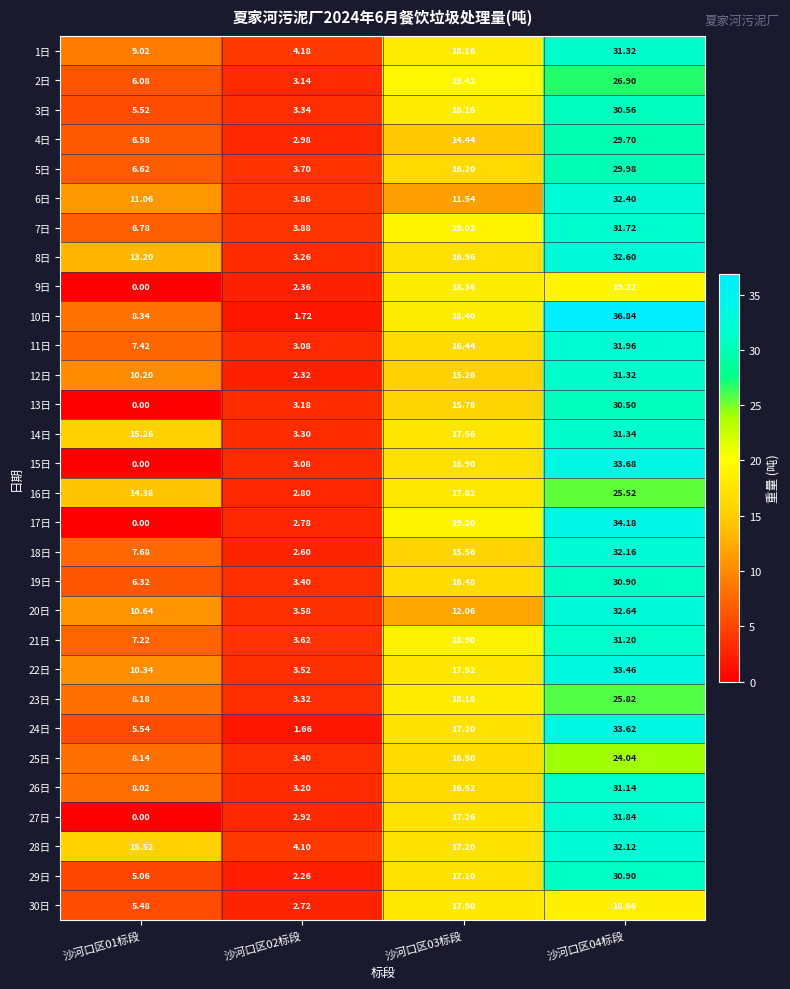

Is the value of 4日 at 沙河口区01标段 greater than the value of 29日 at 沙河口区03标段?

No